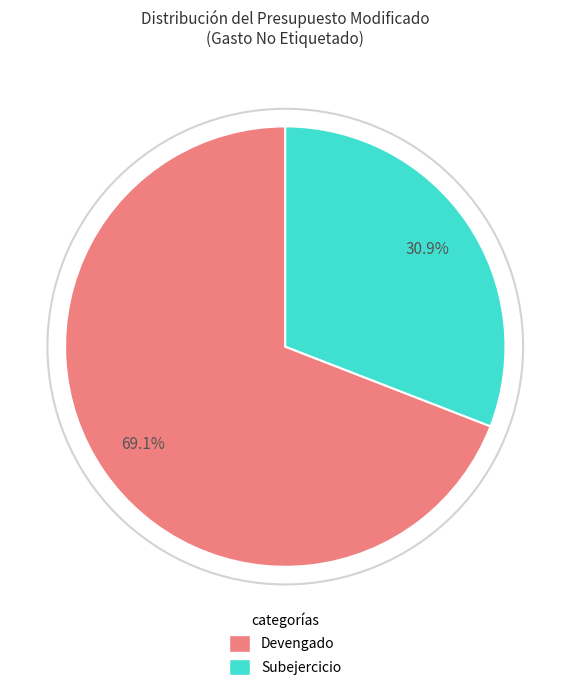

Is there a majority slice in this chart?

Yes